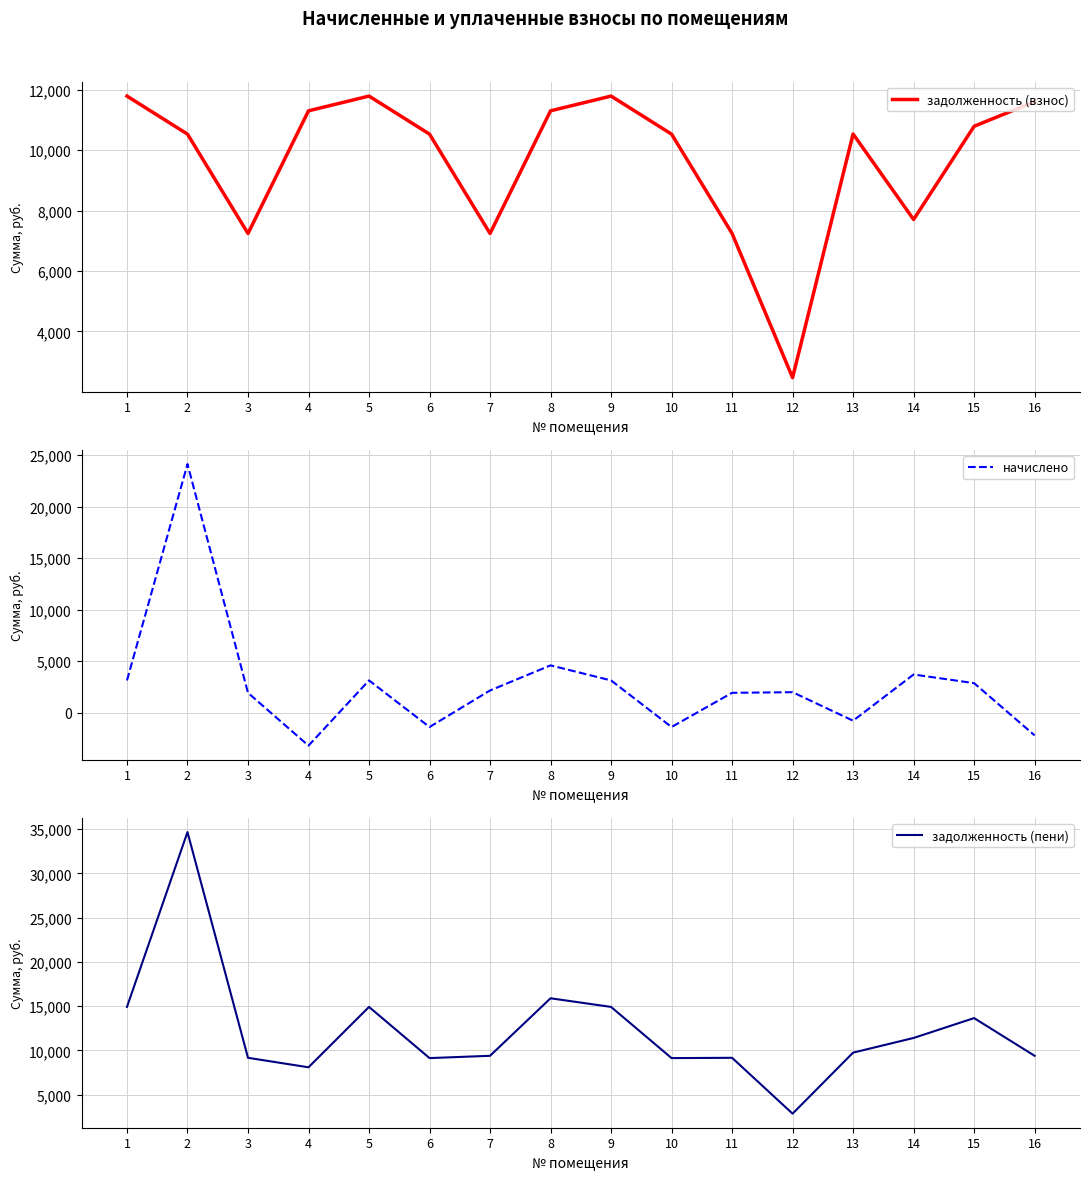

Which series has the largest range (max minus min)?

задолженность (пени)